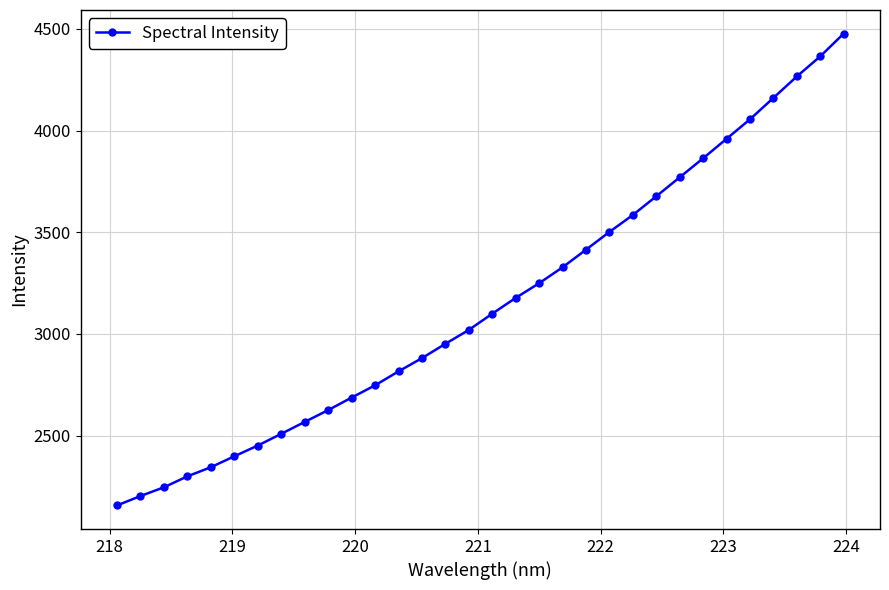

What is the value of the 1st point from the left?

2156.1